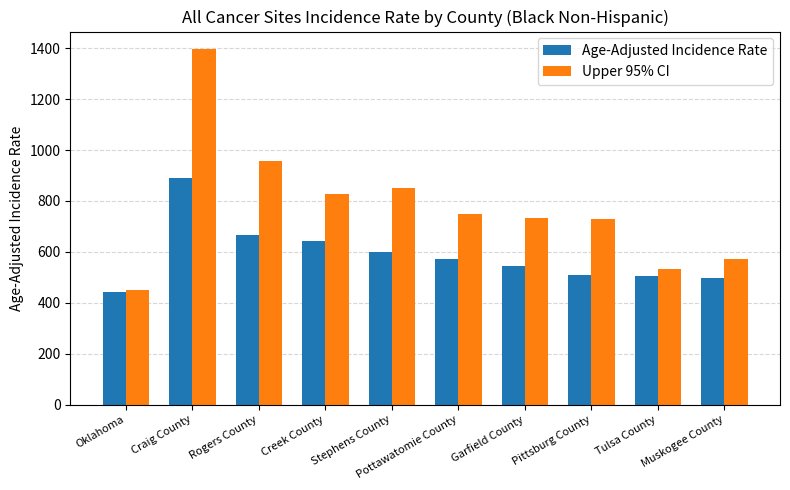

What is the difference between the second highest and minimum values in the Upper 95% CI series?

505.6